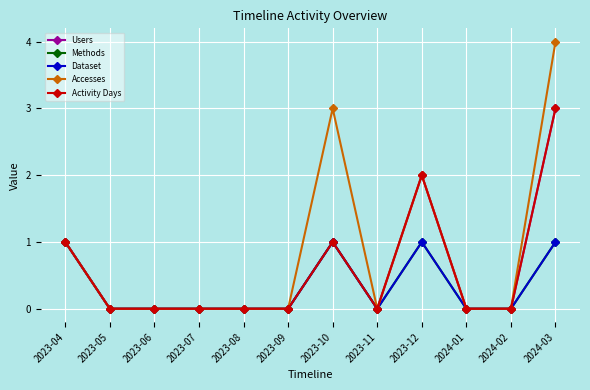

Rank the categories by Accesses value from highest to lowest.

2024-03, 2023-10, 2023-12, 2023-04, 2023-05, 2023-06, 2023-07, 2023-08, 2023-09, 2023-11, 2024-01, 2024-02